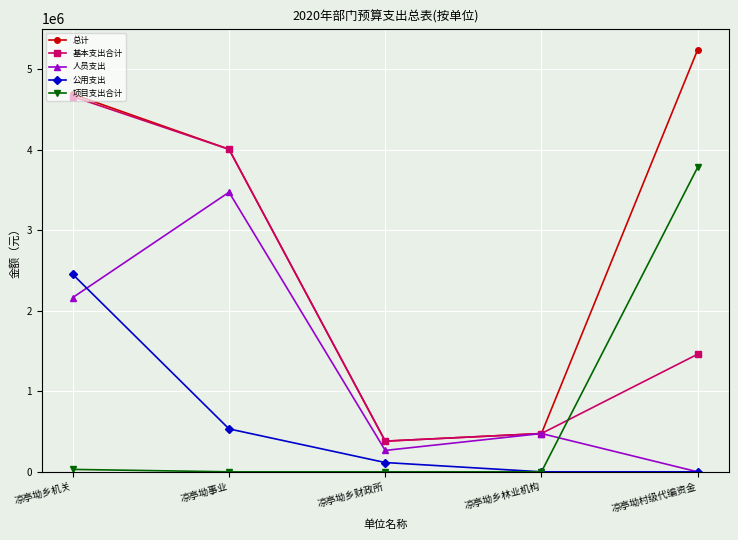

Does the chart display data point markers on the line(s)?

Yes